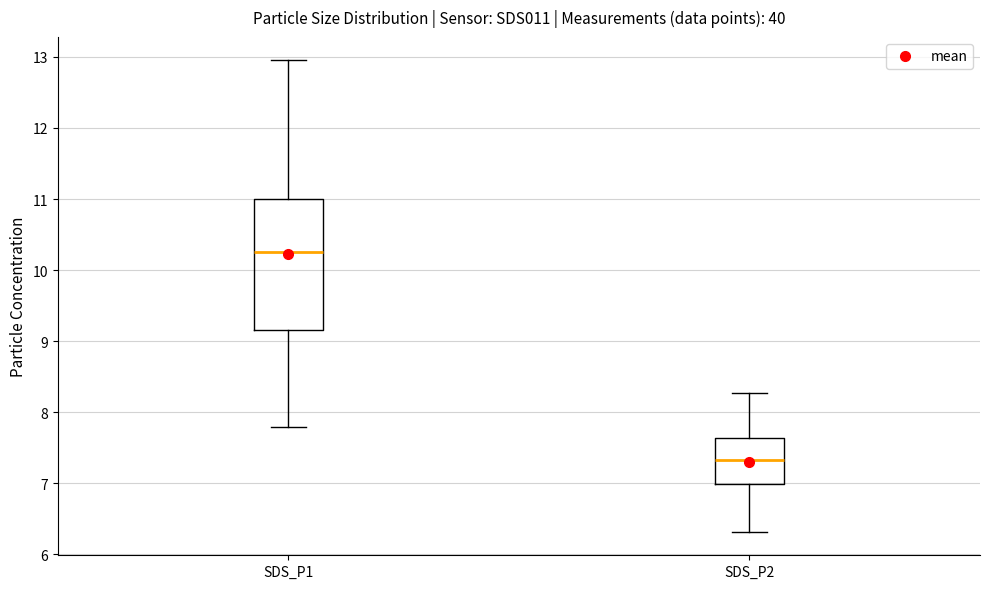

Reading left to right, read every box against the y-axis: the position of its median line, the range the box covers, and the ends of its whiskers. The values are not printed on the chart, so give them approximately, as read against the axis.

SDS_P1: median 10.3, box 9.2 to 11.0, whiskers 7.8 to 13.0
SDS_P2: median 7.3, box 7.0 to 7.6, whiskers 6.3 to 8.3